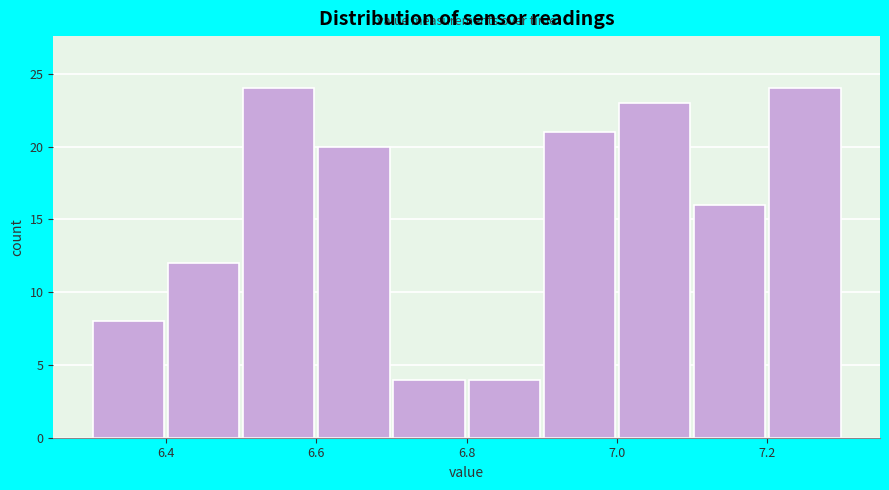

What is the height of the bar covering 6.6 to 6.7 on the x-axis? The values are not printed on the chart, so give them approximately, as read against the axis.

20